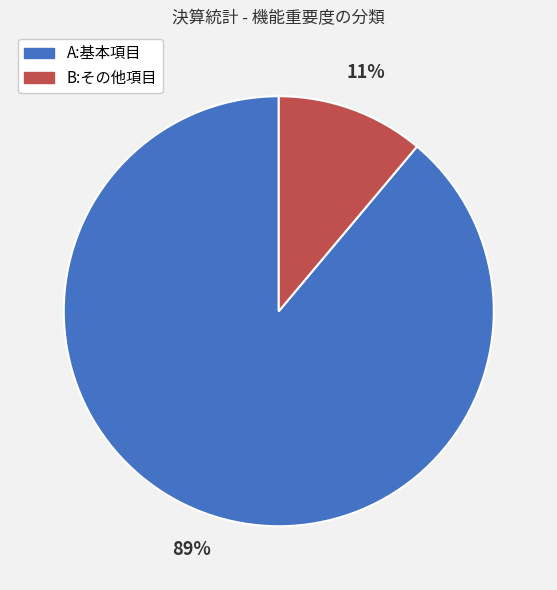

How many slices are in this pie chart?

2